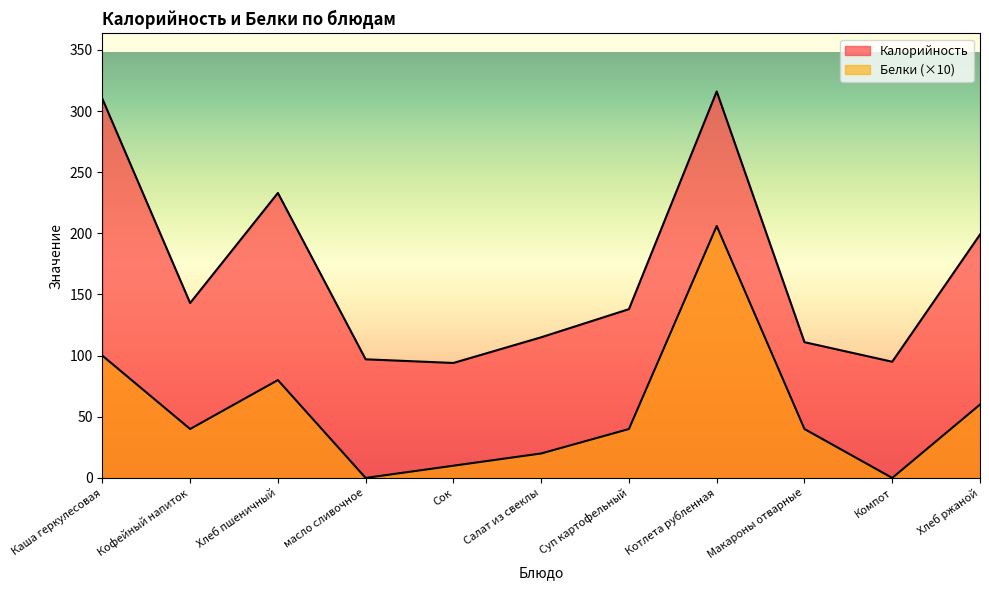

Does the chart have visible grid lines?

No